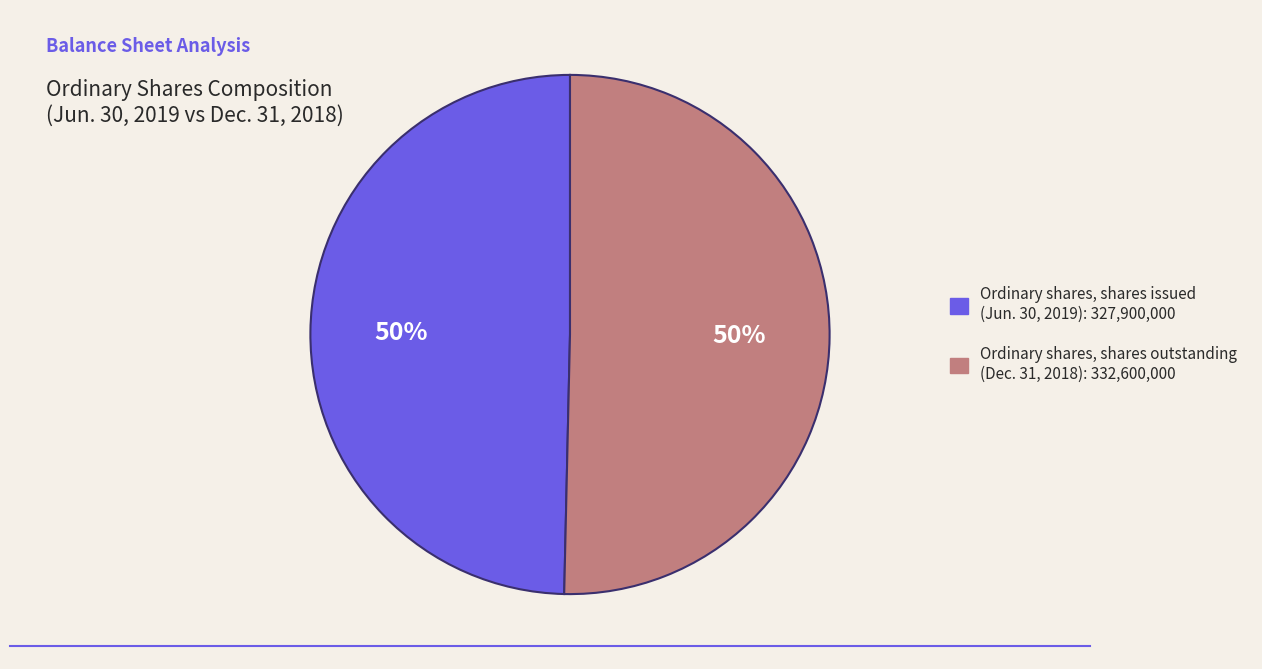

To the nearest percent, what is the combined percentage of Ordinary shares, shares outstanding and Ordinary shares, shares issued?

100%